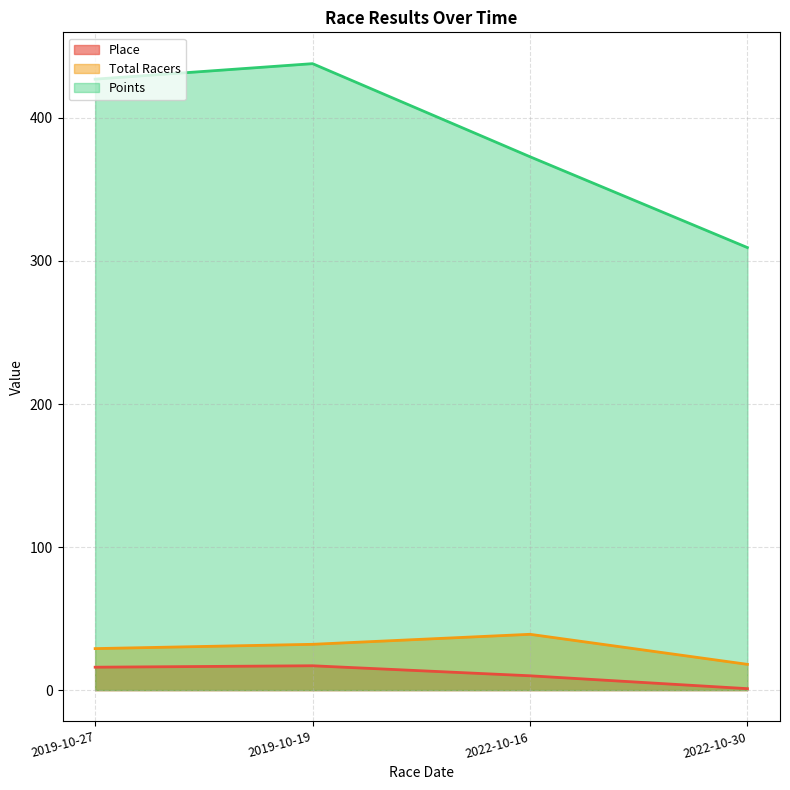

Count the number of categories in the chart.

4